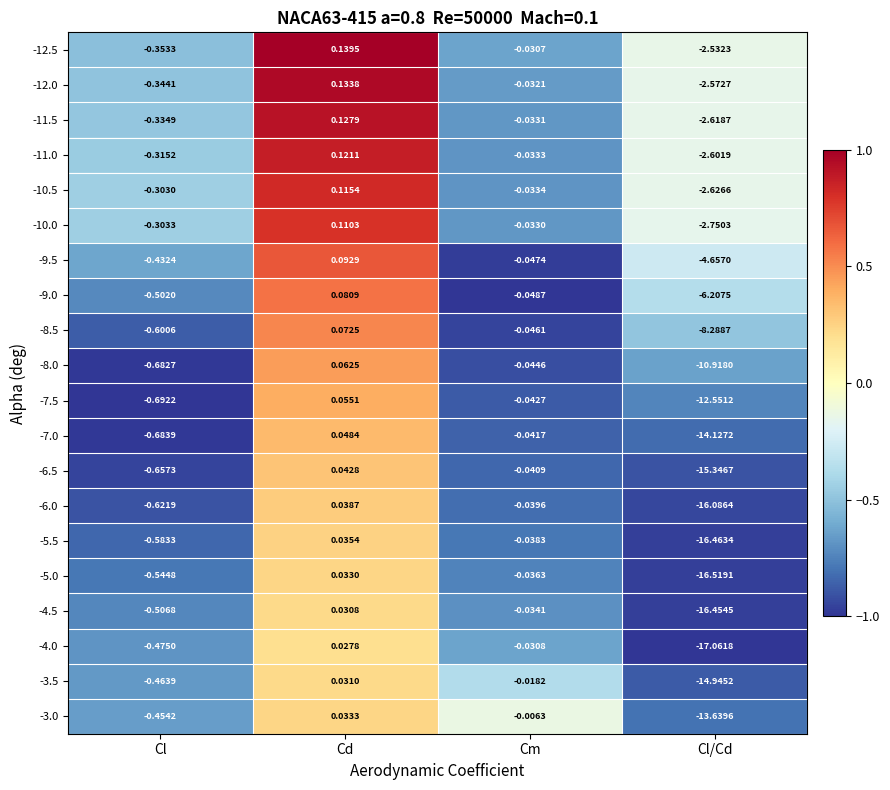

At which label does -8.0 first exceed 0?

Cd